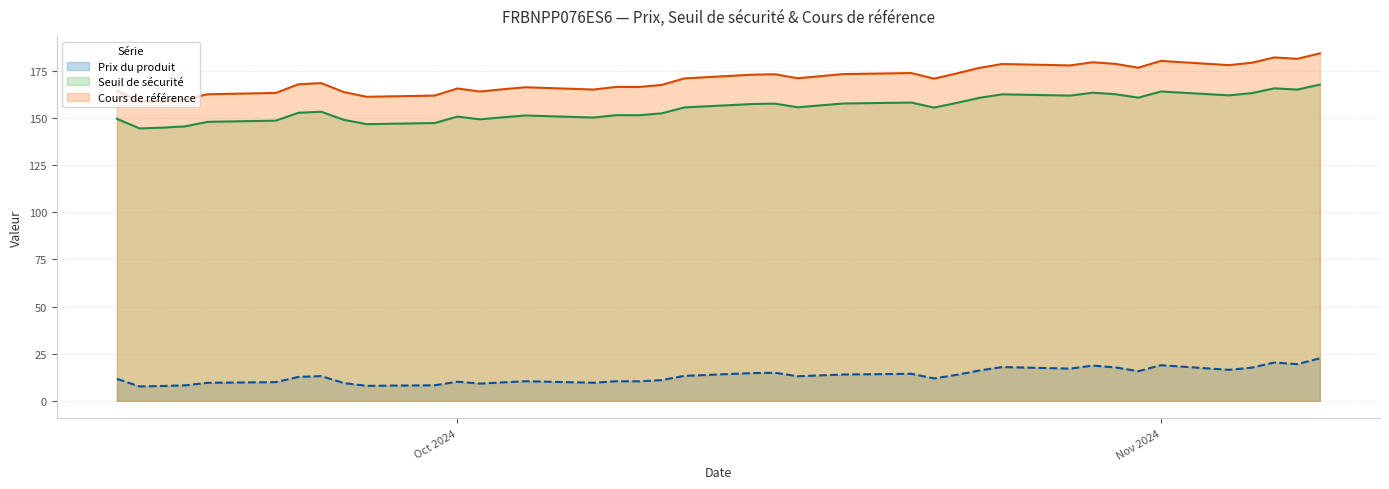

What are all the series names shown in the legend?

Prix du produit, Seuil de sécurité, Cours de référence